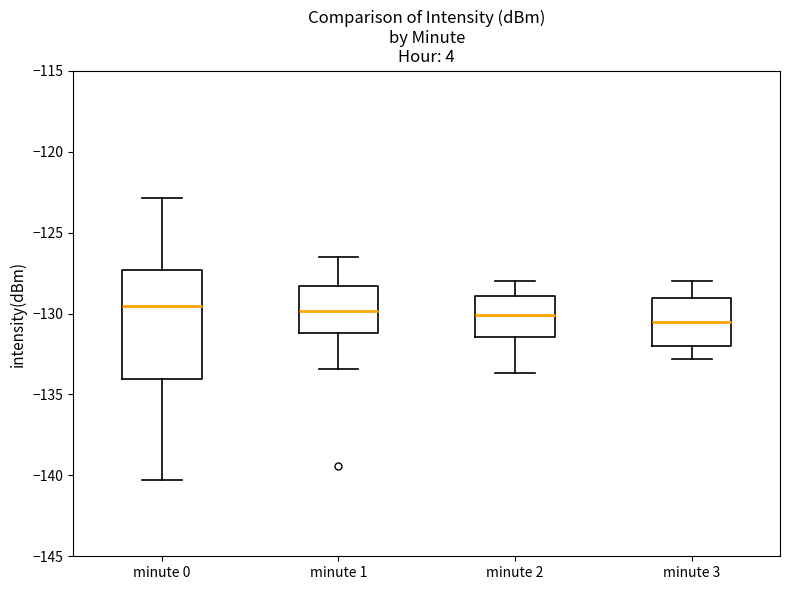

Where does the upper whisker of the box for minute 1 end on the y-axis? The values are not printed on the chart, so give them approximately, as read against the axis.

-126.5